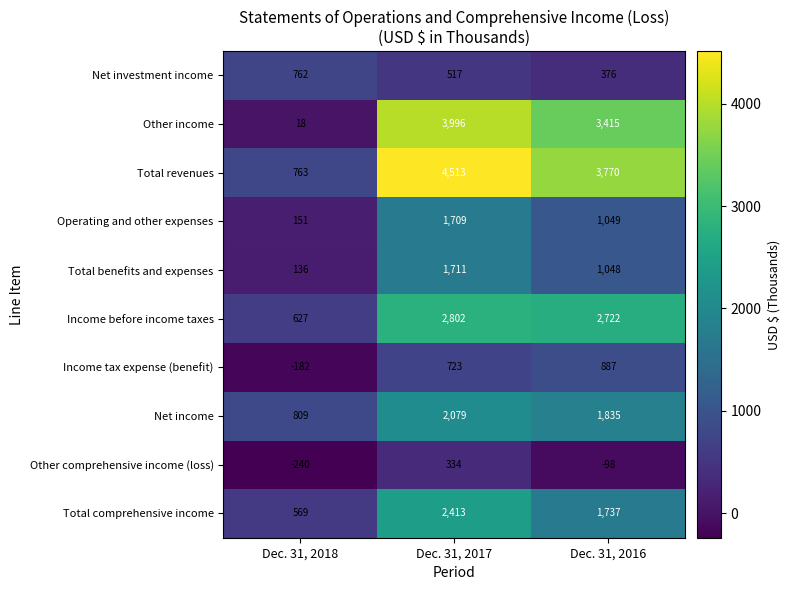

What is the highest value of the Income before income taxes series?

2802